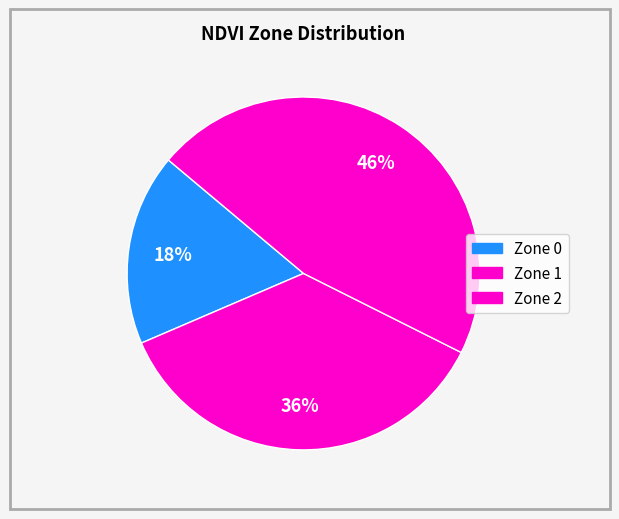

Count the number of slices in the pie.

3